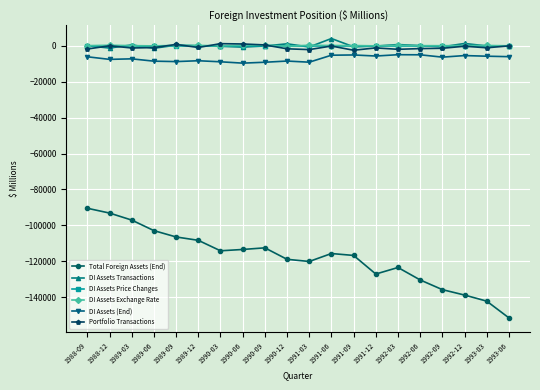

At which category does the chart reach its minimum across all series?

1993-06